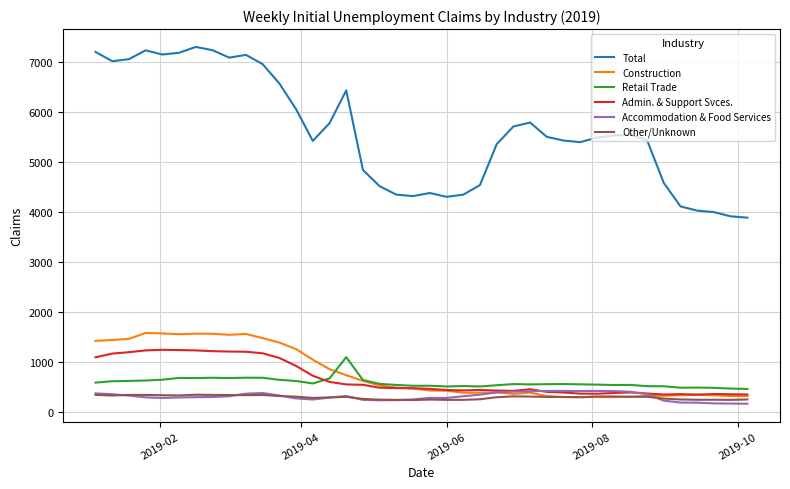

Which series has the widest spread of values?

Total